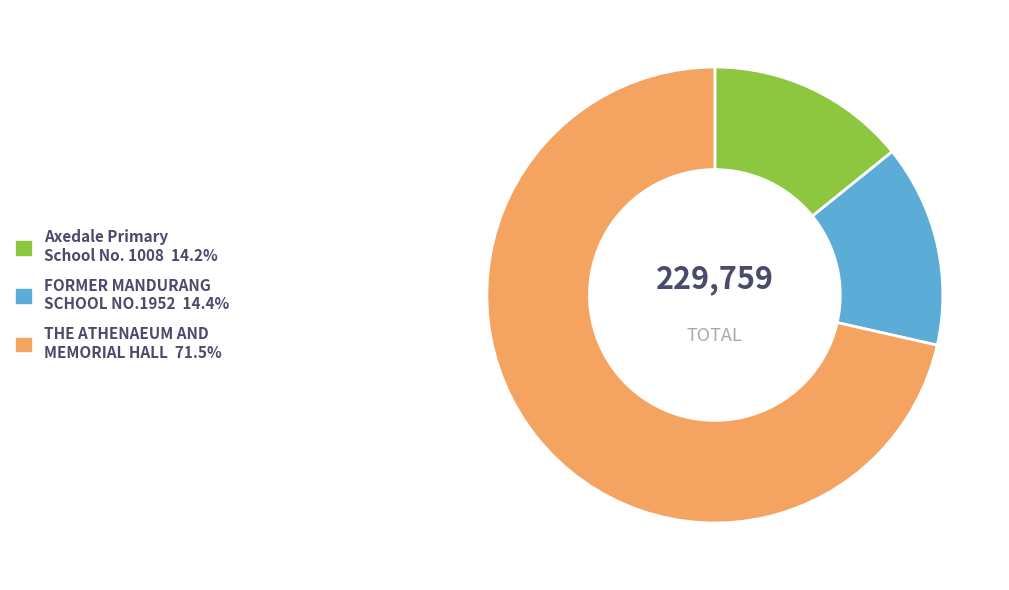

Is there any slice that represents more than half of the pie?

Yes